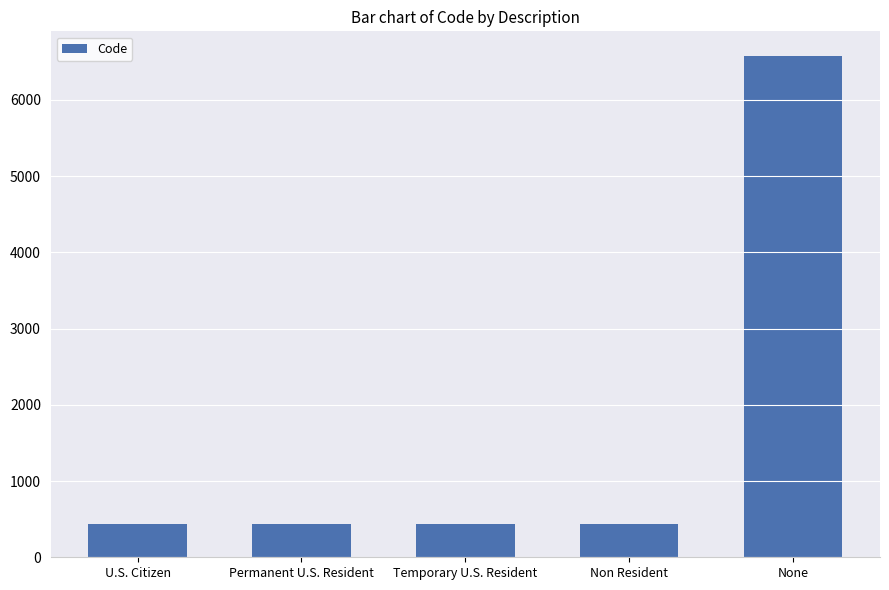

What is the sum of the values at Non Resident and None?

7008